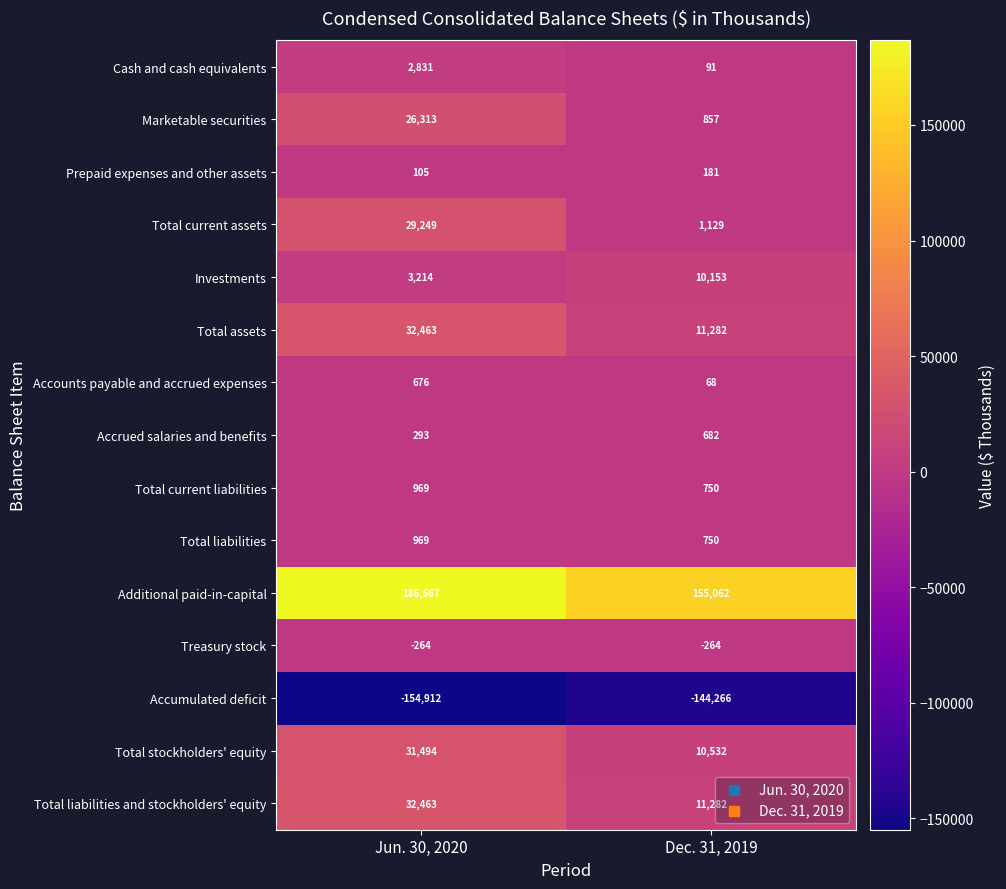

List the labels in order of Total current liabilities value, smallest first.

Dec. 31, 2019, Jun. 30, 2020